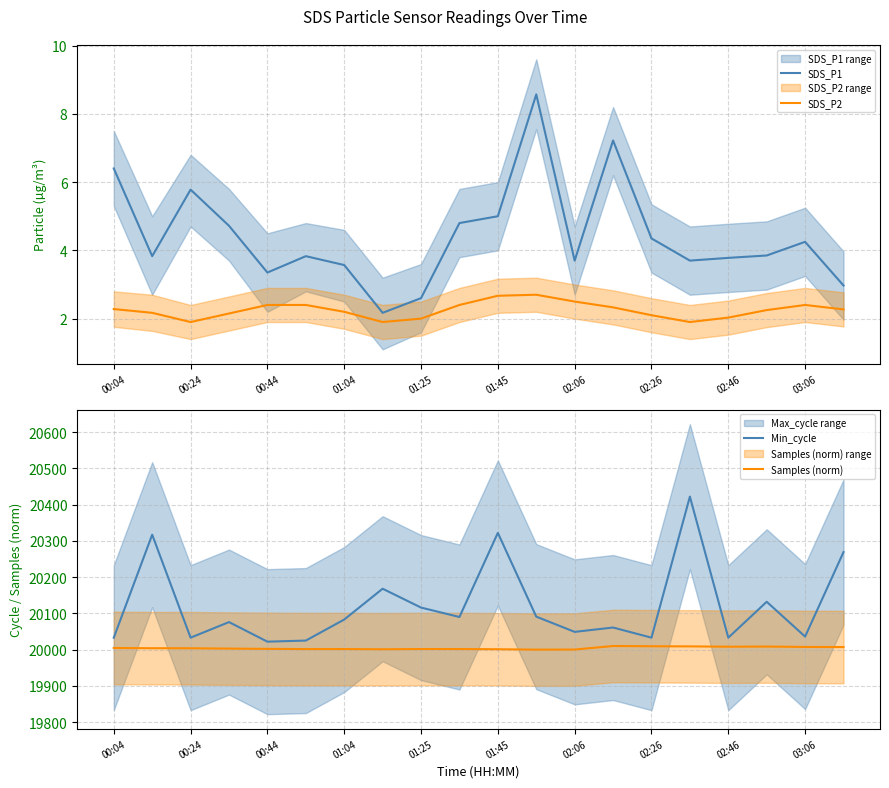

How many series are shown in this chart?

4